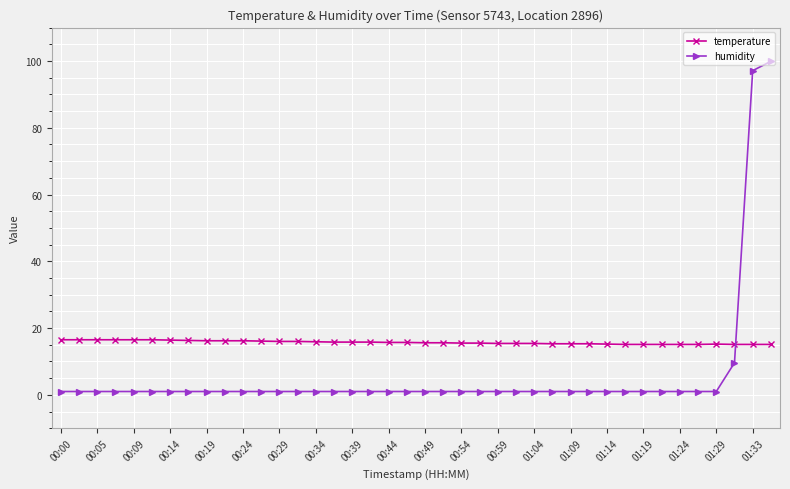

After their last crossing, which series has the higher values: temperature or humidity?

humidity